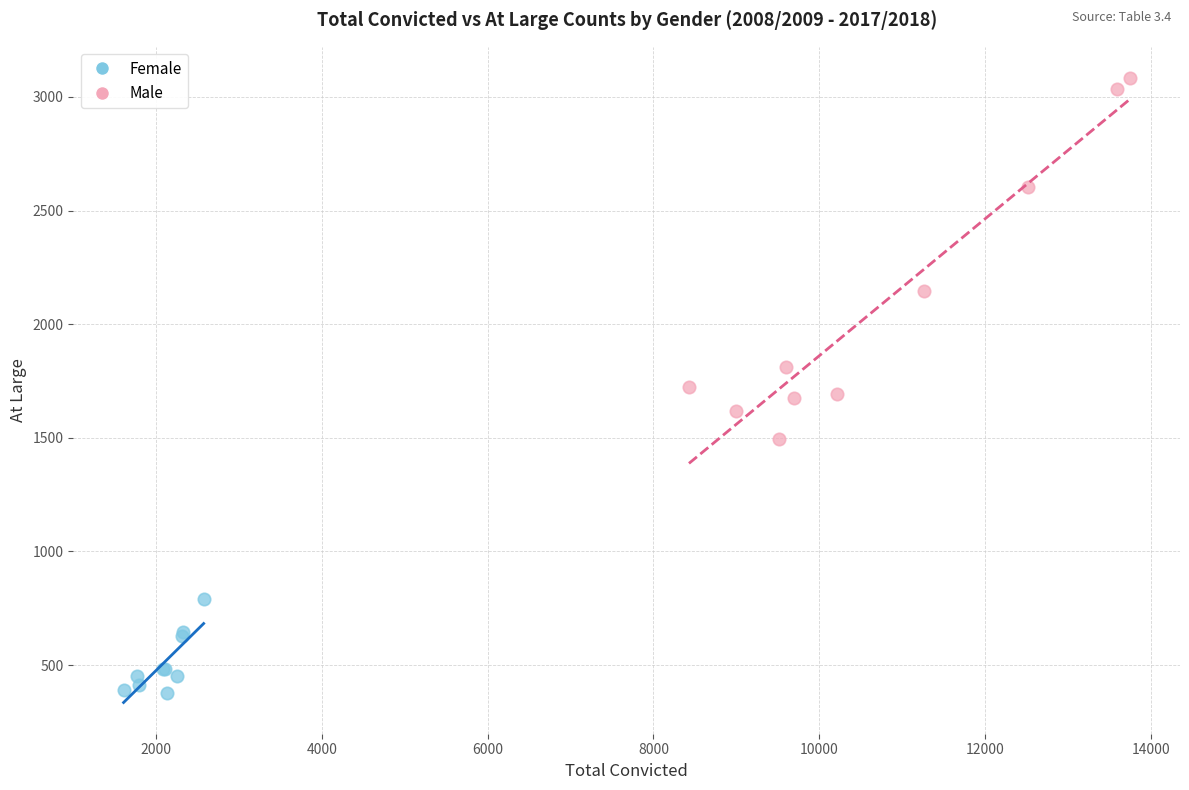

Which series has the largest Y range (max minus min)?

Male